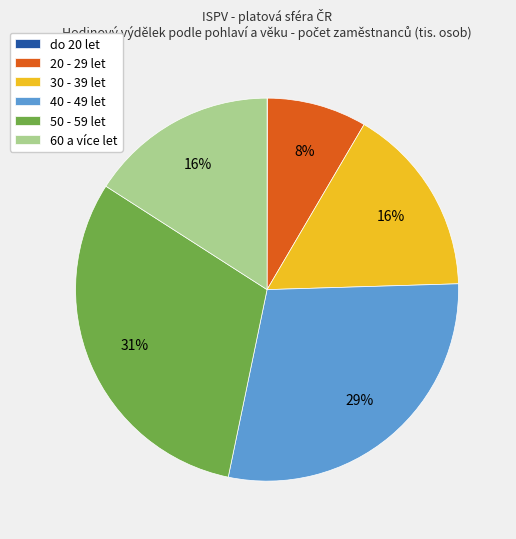

To the nearest percent, what portion does 40 - 49 let represent?

29%